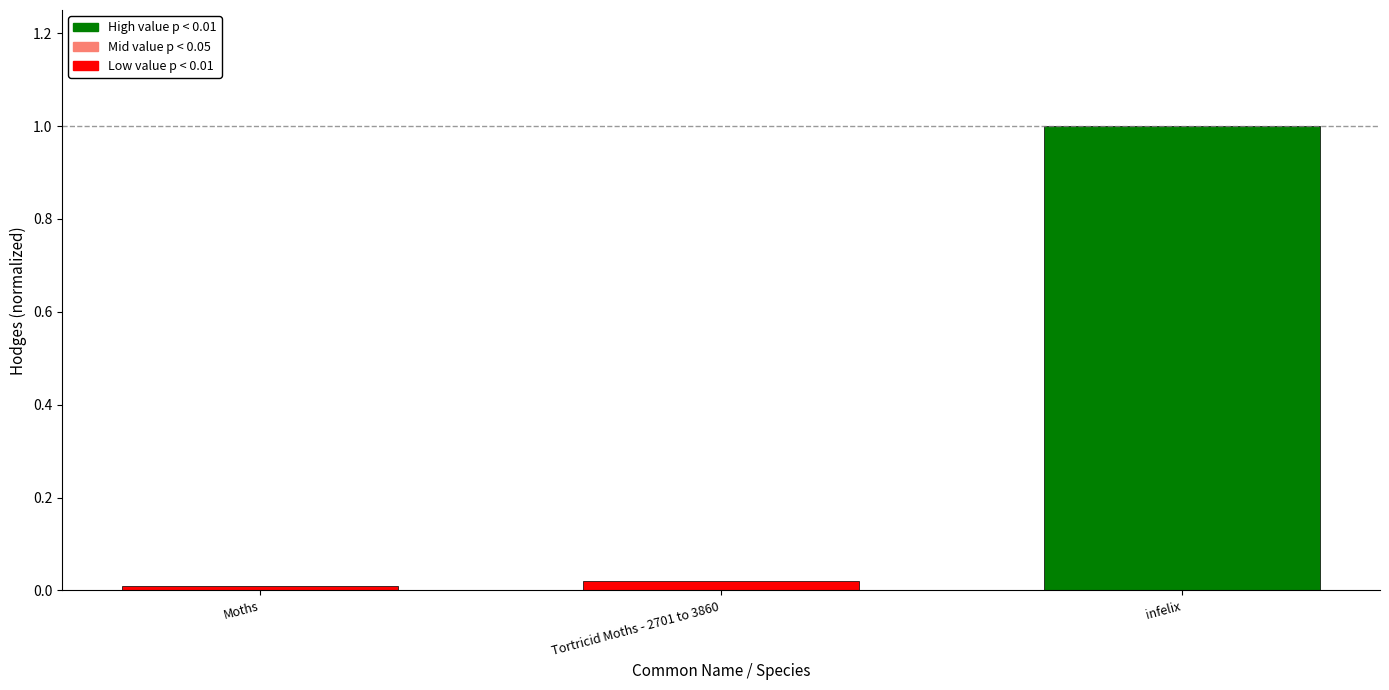

What position from the right is Tortricid Moths - 2701 to 3860?

2